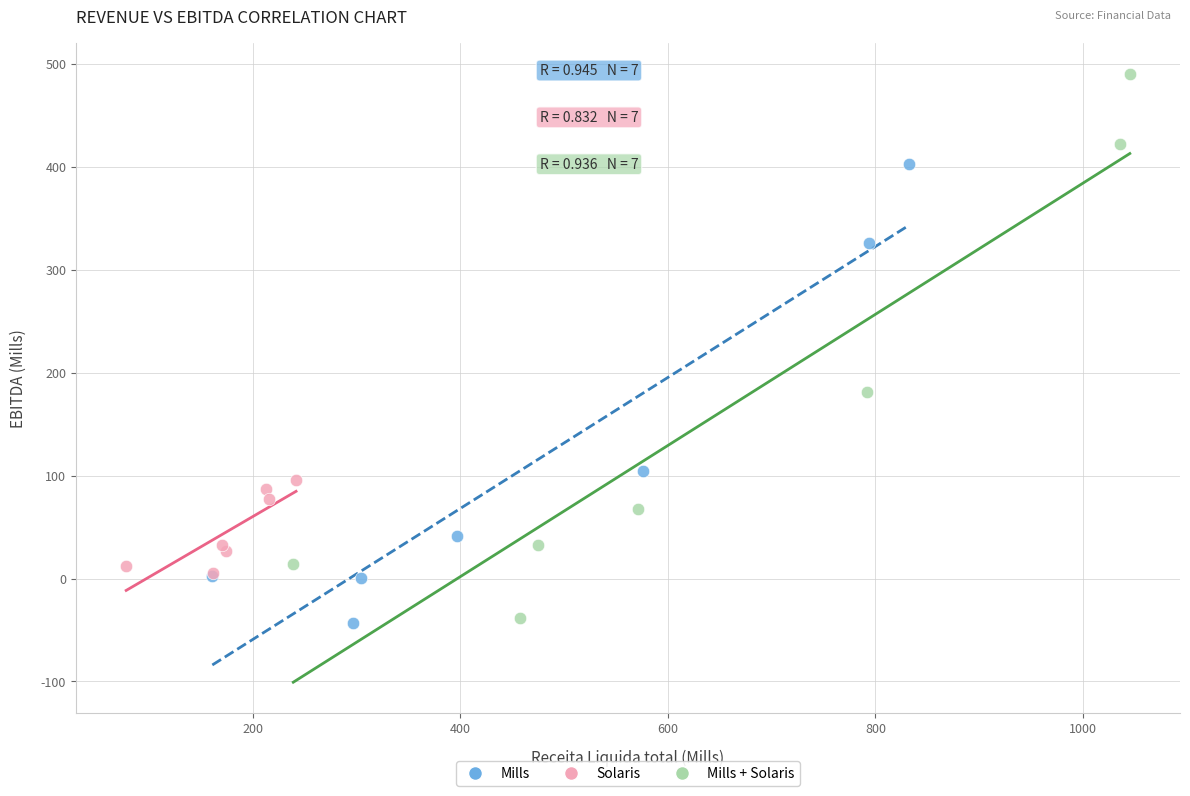

Which series contains the highest Y value?

Mills + Solaris